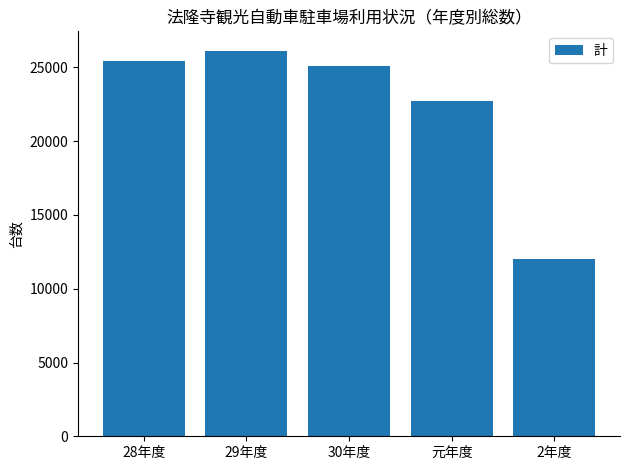

What is the value of the 5th bar from the left?

11991